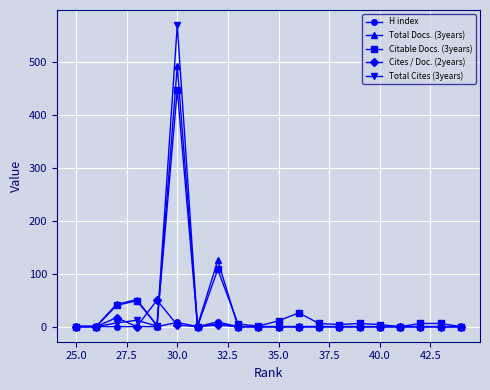

Which series has the largest range (max minus min)?

Total Cites (3years)